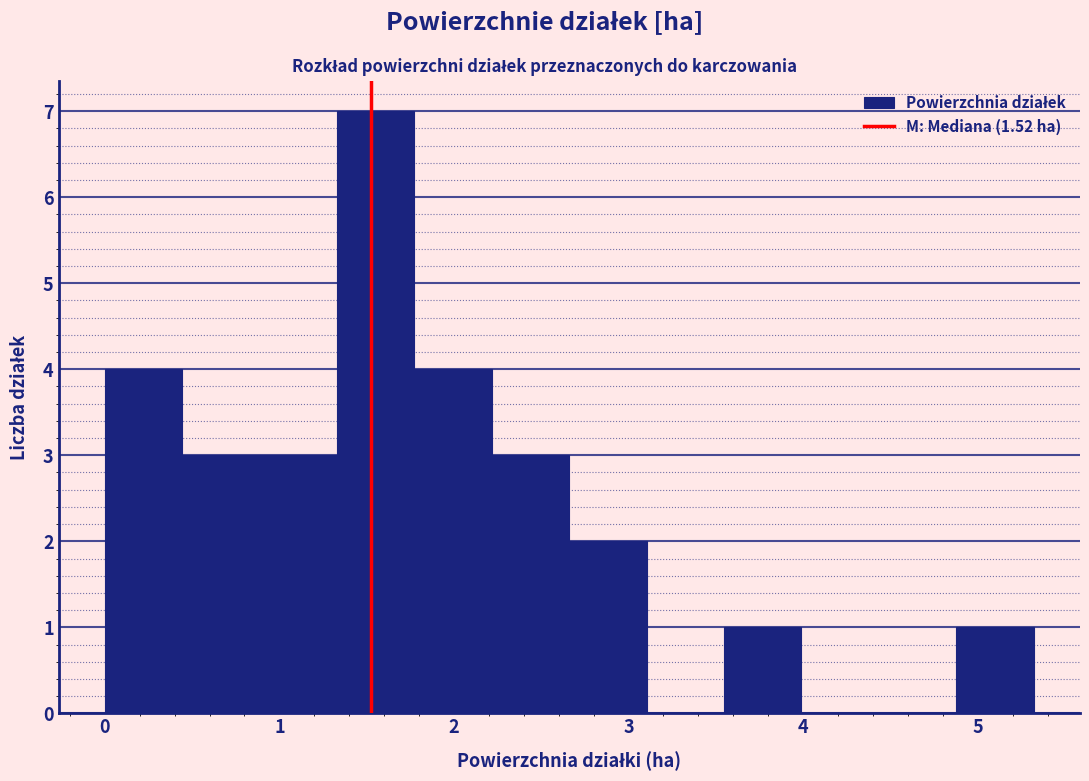

Reading left to right, list every bar in this chart as the range it spans on the x-axis followed by its height. Neither the bar edges nor the heights are printed on the chart, so give them approximately, as read against the axes.

0.0 to 0.4: 4
0.4 to 0.9: 3
0.9 to 1.3: 3
1.3 to 1.8: 7
1.8 to 2.2: 4
2.2 to 2.7: 3
2.7 to 3.1: 2
3.1 to 3.5: 0
3.5 to 4.0: 1
4.0 to 4.4: 0
4.4 to 4.9: 0
4.9 to 5.3: 1